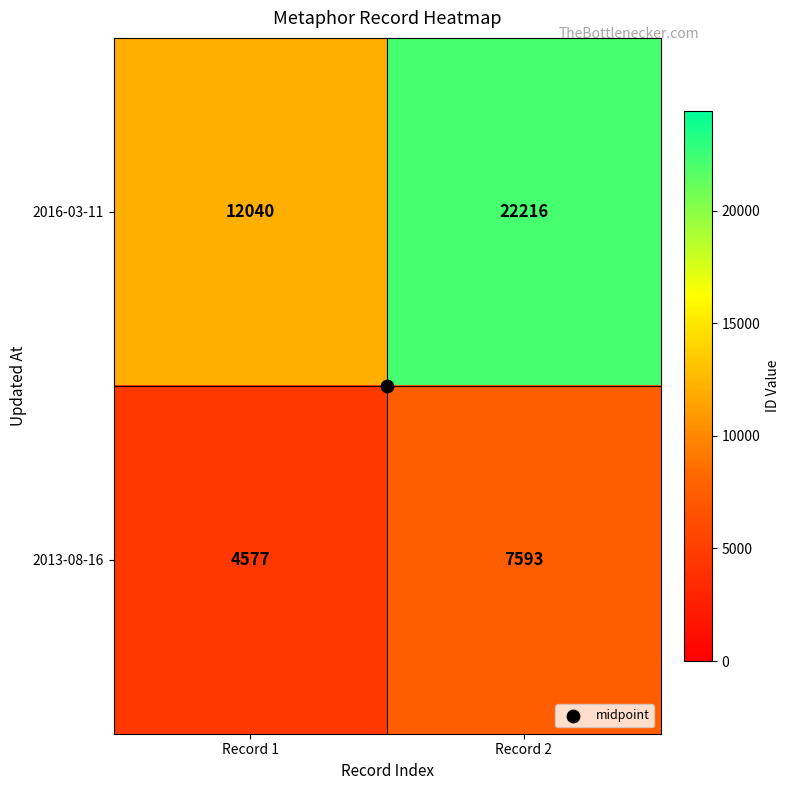

What is the total value across all series at Record 2?

29809